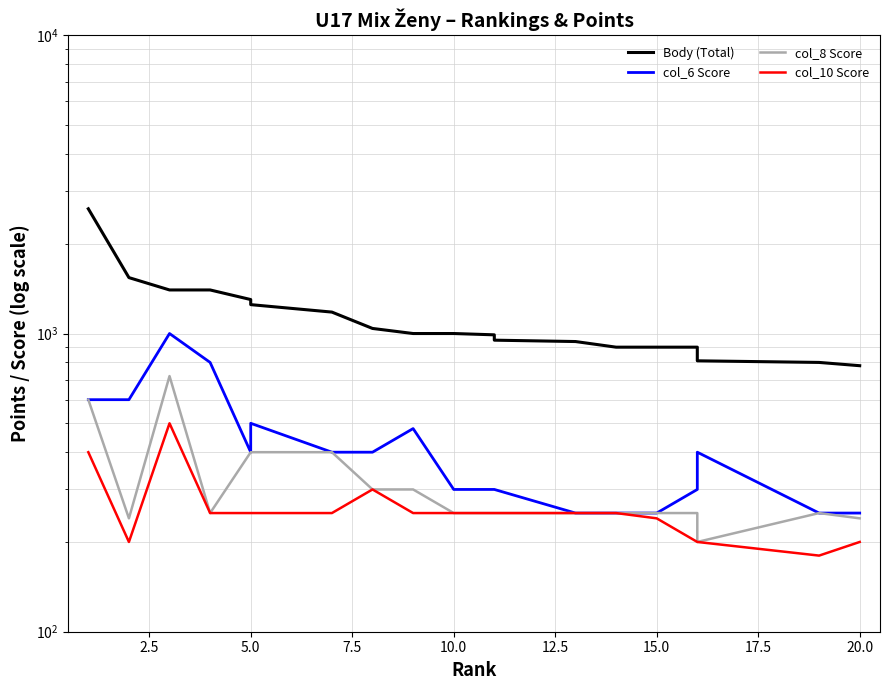

What is the maximum value for Body (Total)?

2620